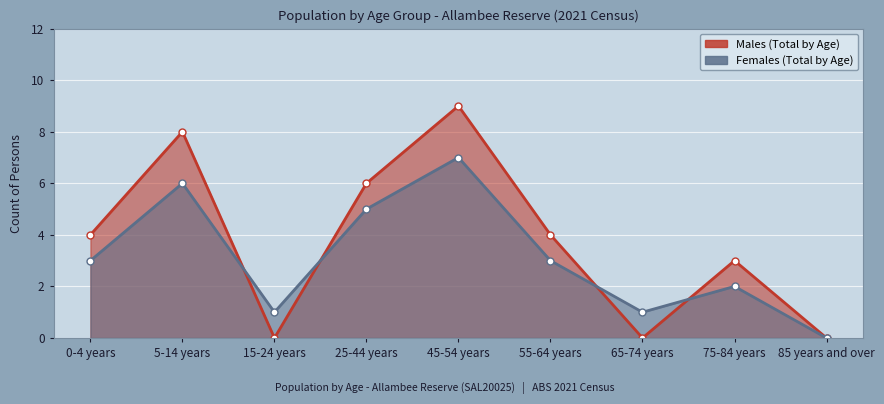

Which has a higher value, 25-44 years or 0-4 years?

25-44 years